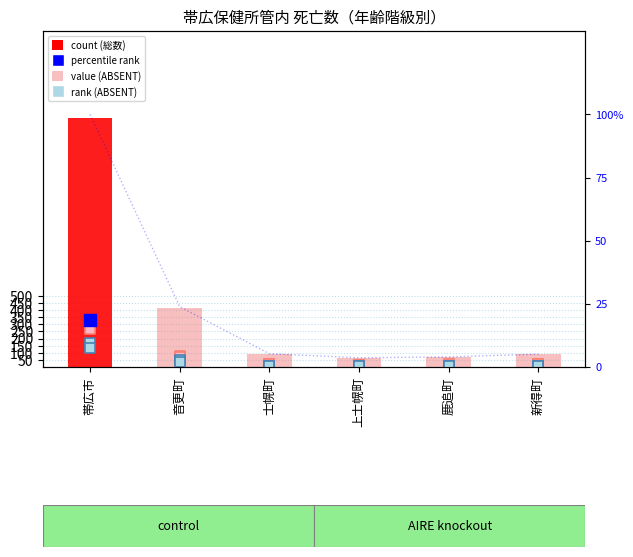

At how many categories does at least one series exceed 1546?

1